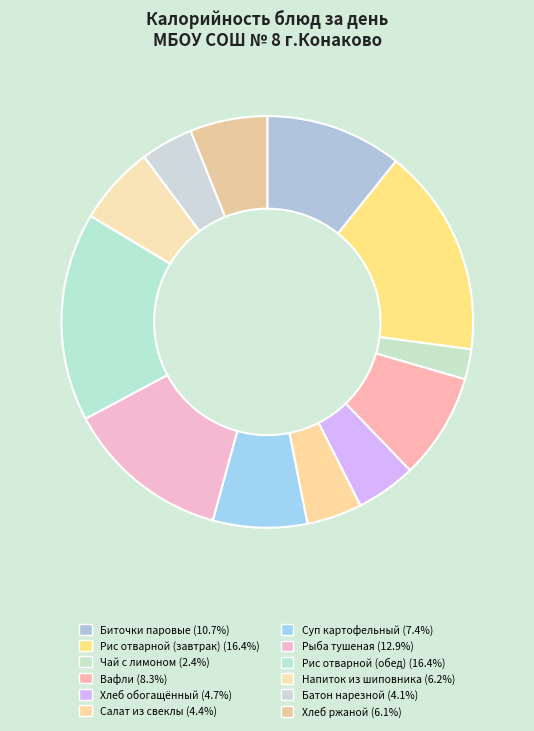

Which slice is the largest?

Рис отварной (завтрак)